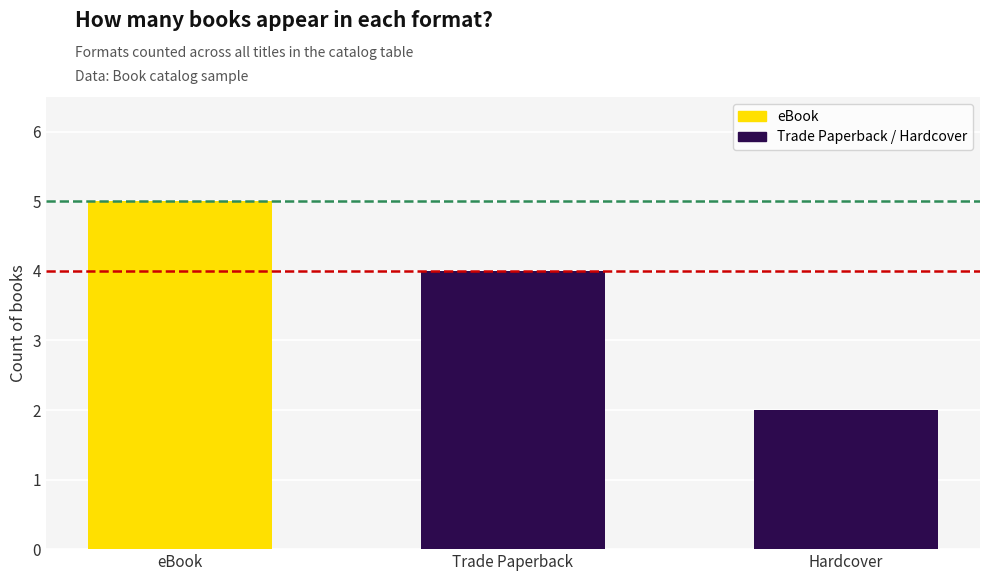

The value at eBook is 1. True or false?

False